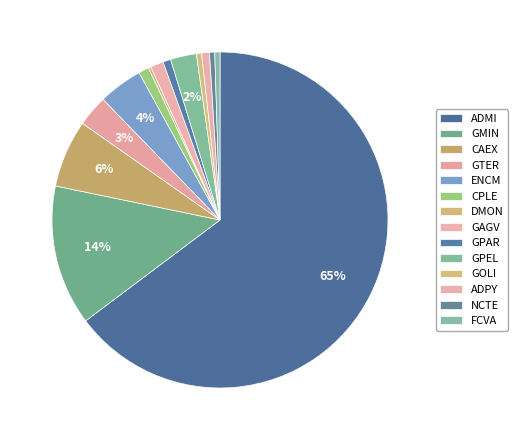

Which slice is the largest?

ADMI